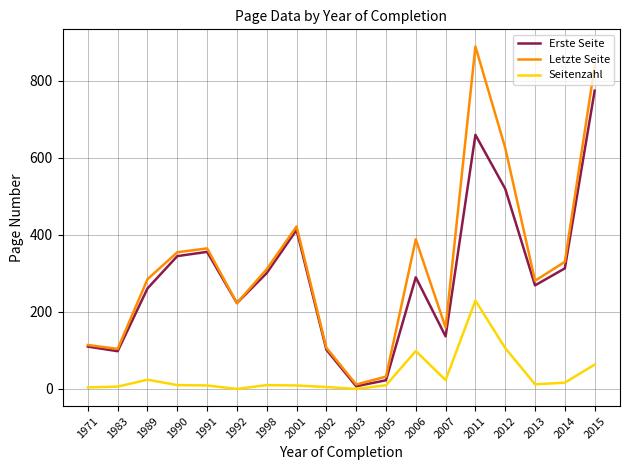

The value of Erste Seite at 2007 is 215.3. True or false?

False